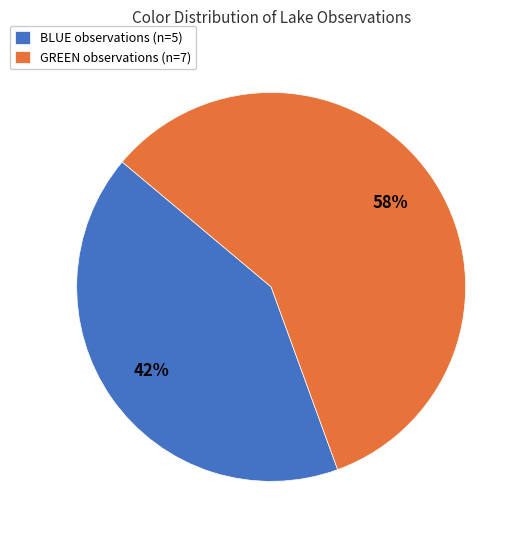

Rank the categories by value from highest to lowest.

GREEN, BLUE